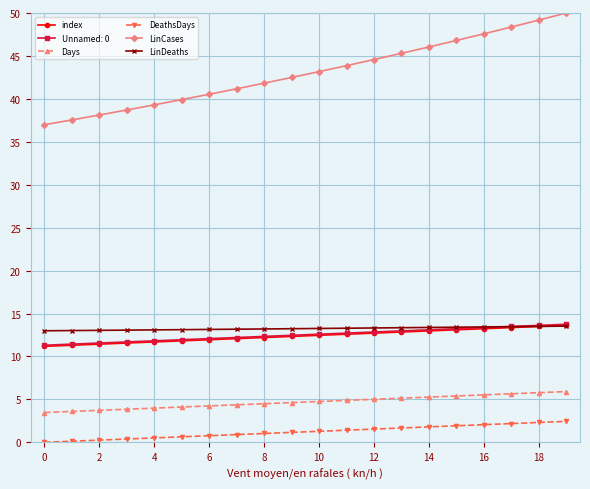

True or false: index and DeathsDays intersect in this chart.

False